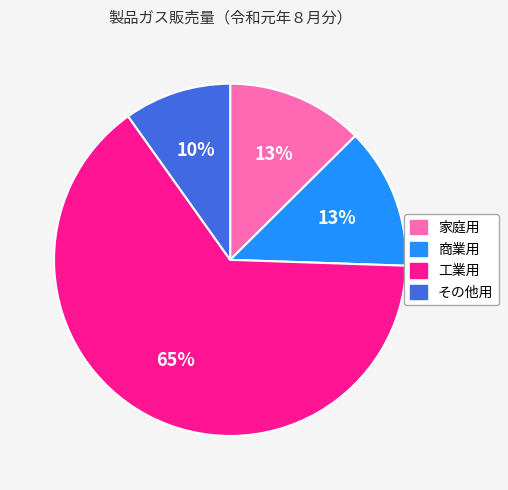

Which category has the biggest portion of the pie?

工業用